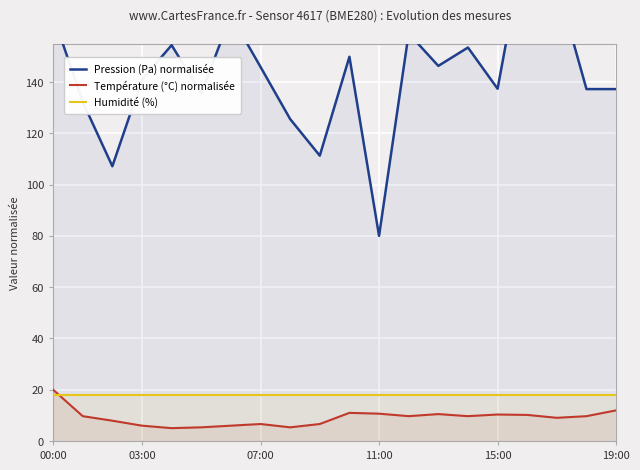

At which label does Température (°C) normalisée reach its peak?

00:00